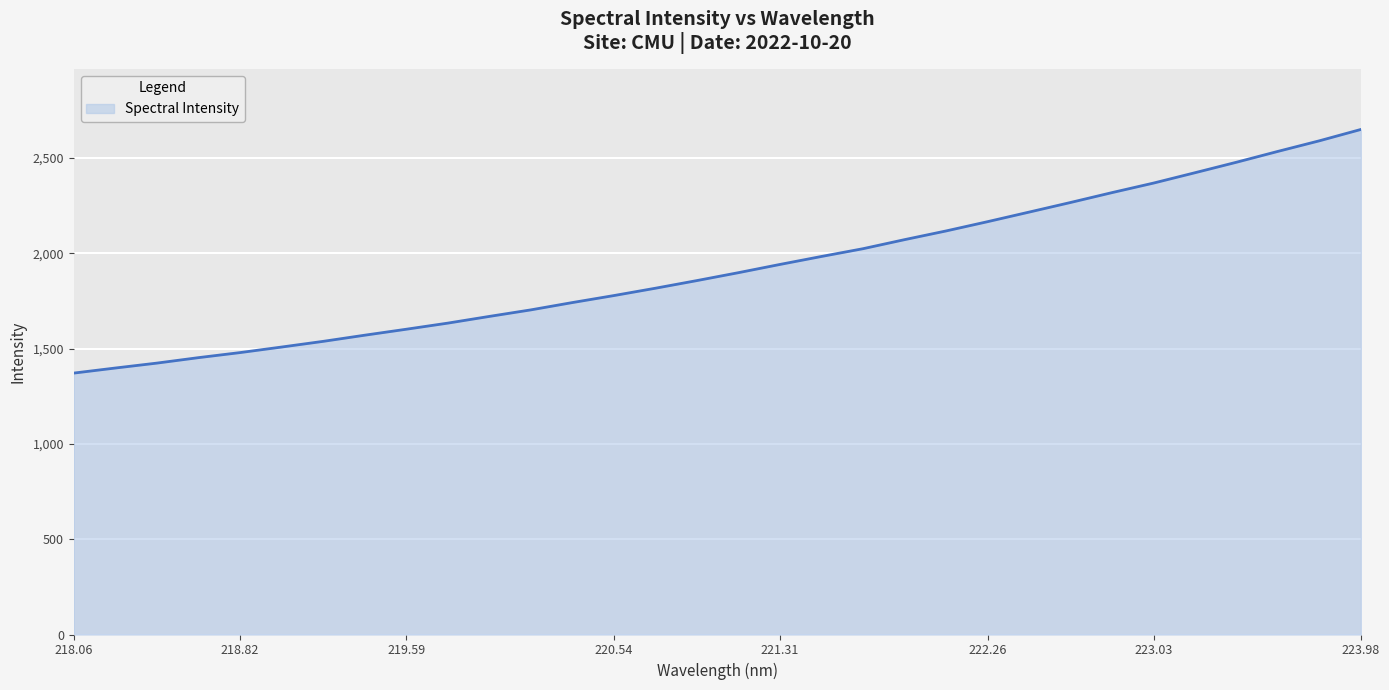

What is the sum of all values?

61606.7